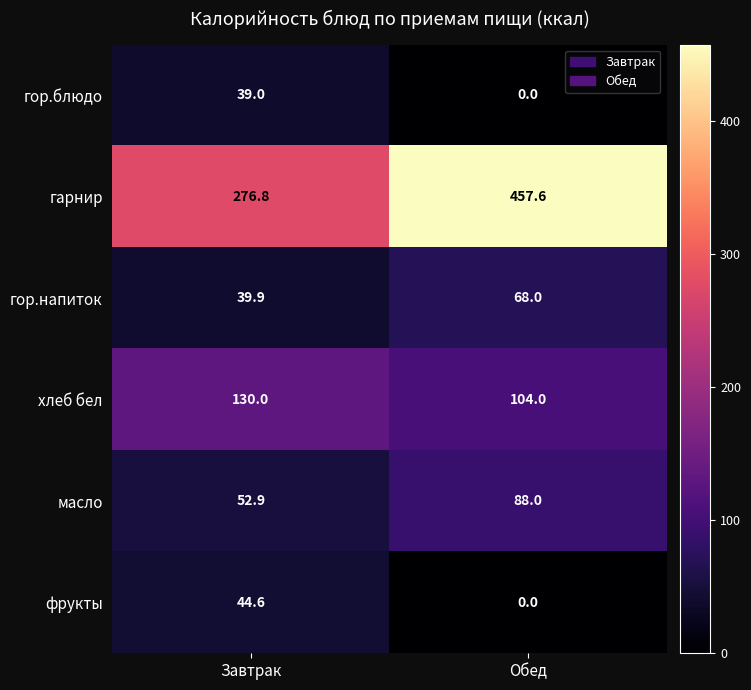

Between Завтрак and Обед, which series saw the biggest shift?

гарнир